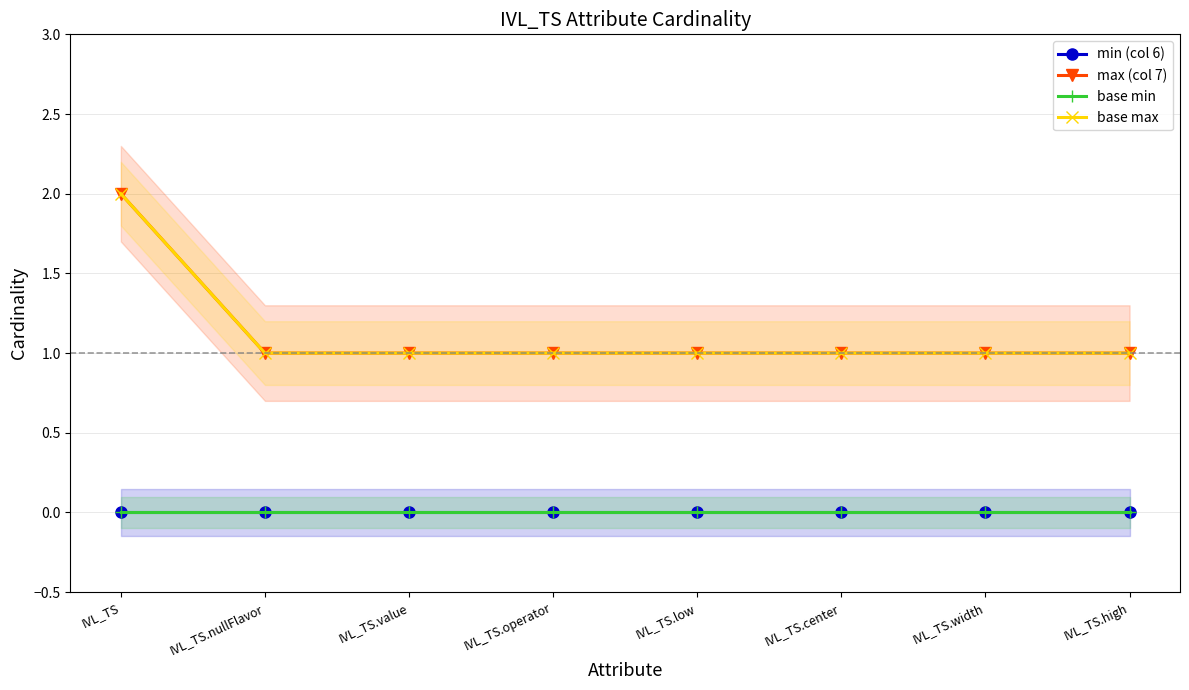

True or false: base min and base max cross at least once.

False